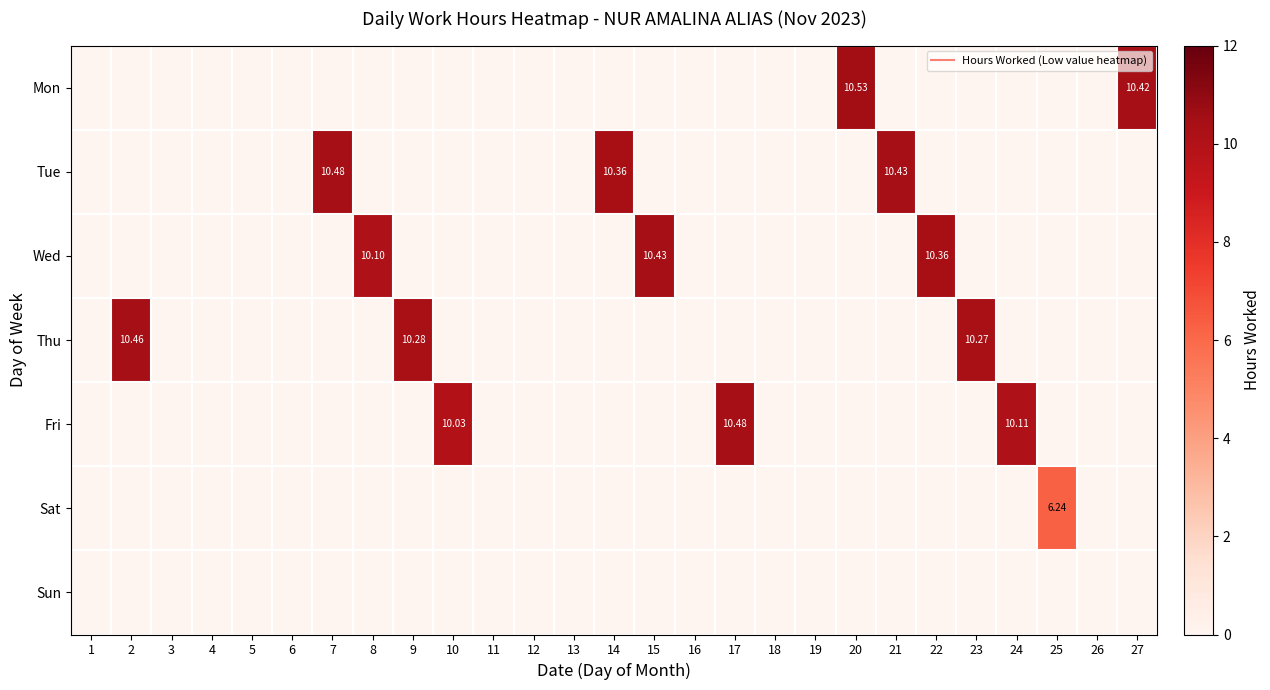

At how many categories does at least one series exceed 2?

15